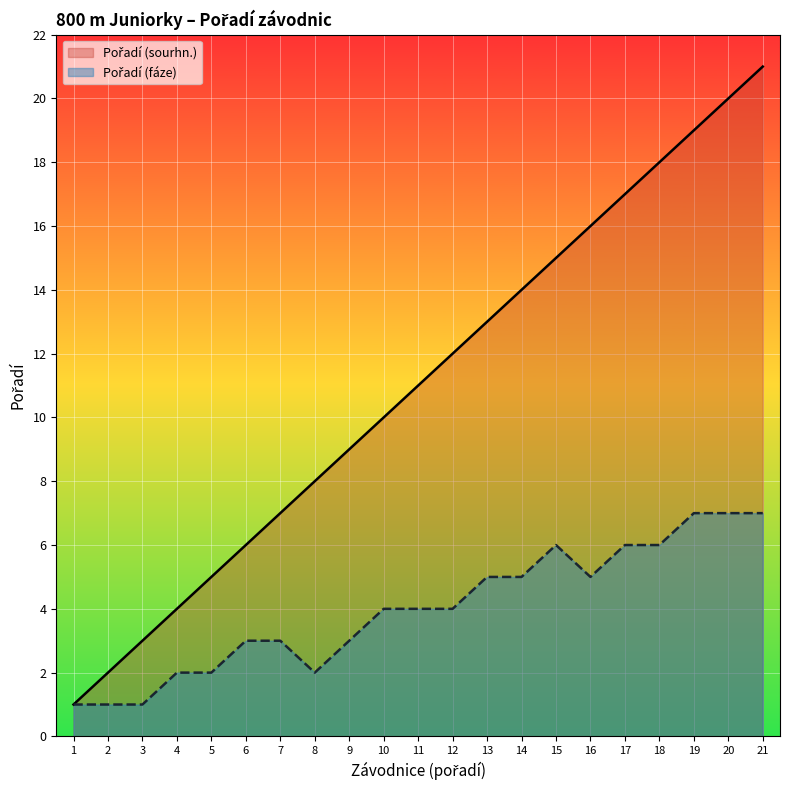

How many lines are shown in the chart?

2